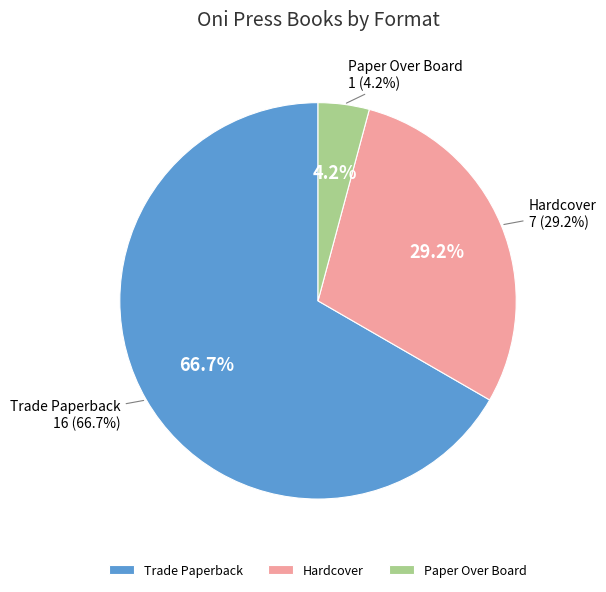

What is the smallest slice in the pie chart?

Paper Over Board